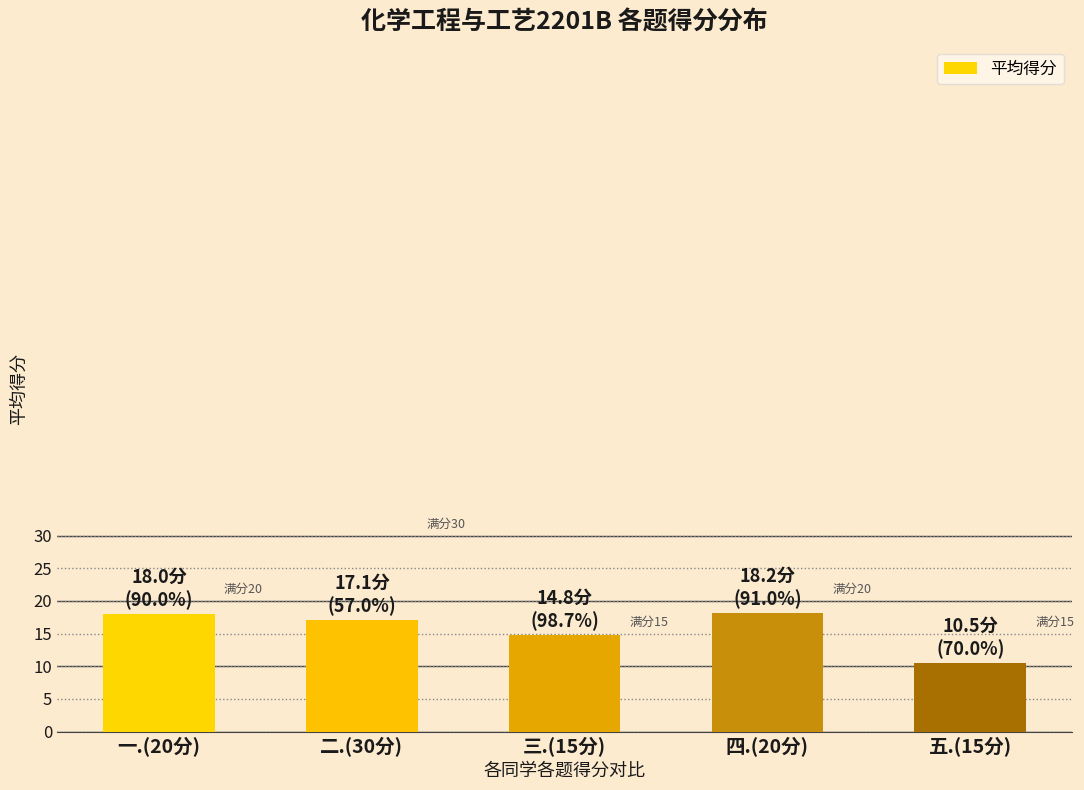

At which category does the chart reach its minimum across all series?

五.(15分)